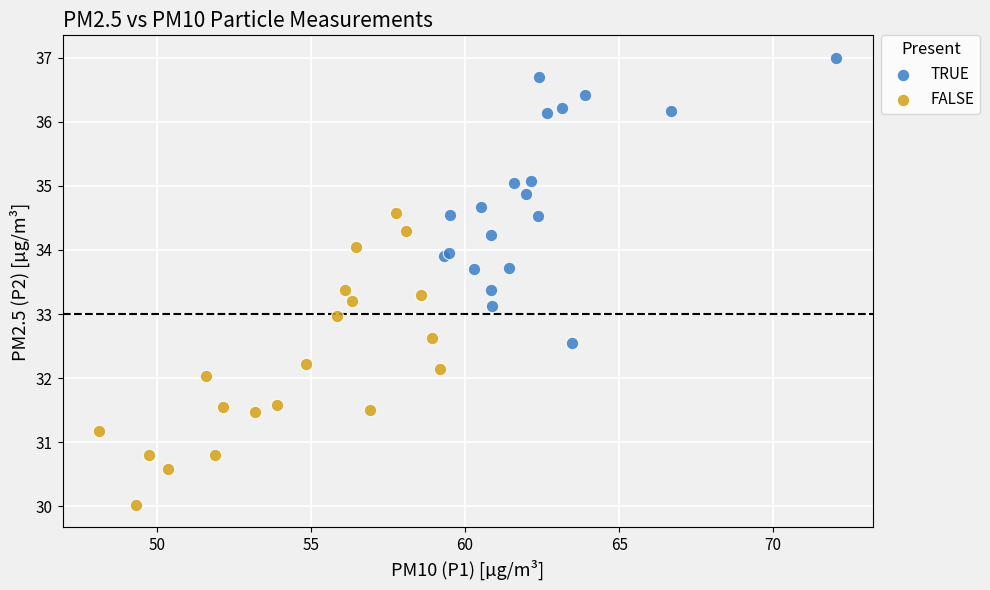

Which series reaches the minimum Y coordinate?

FALSE